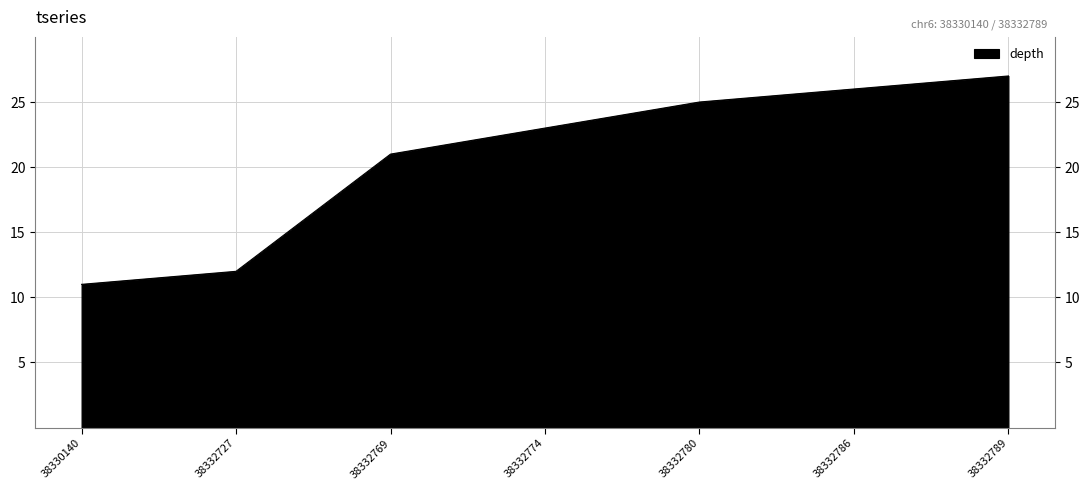

Is it true that the value at 38332727 is 12?

True